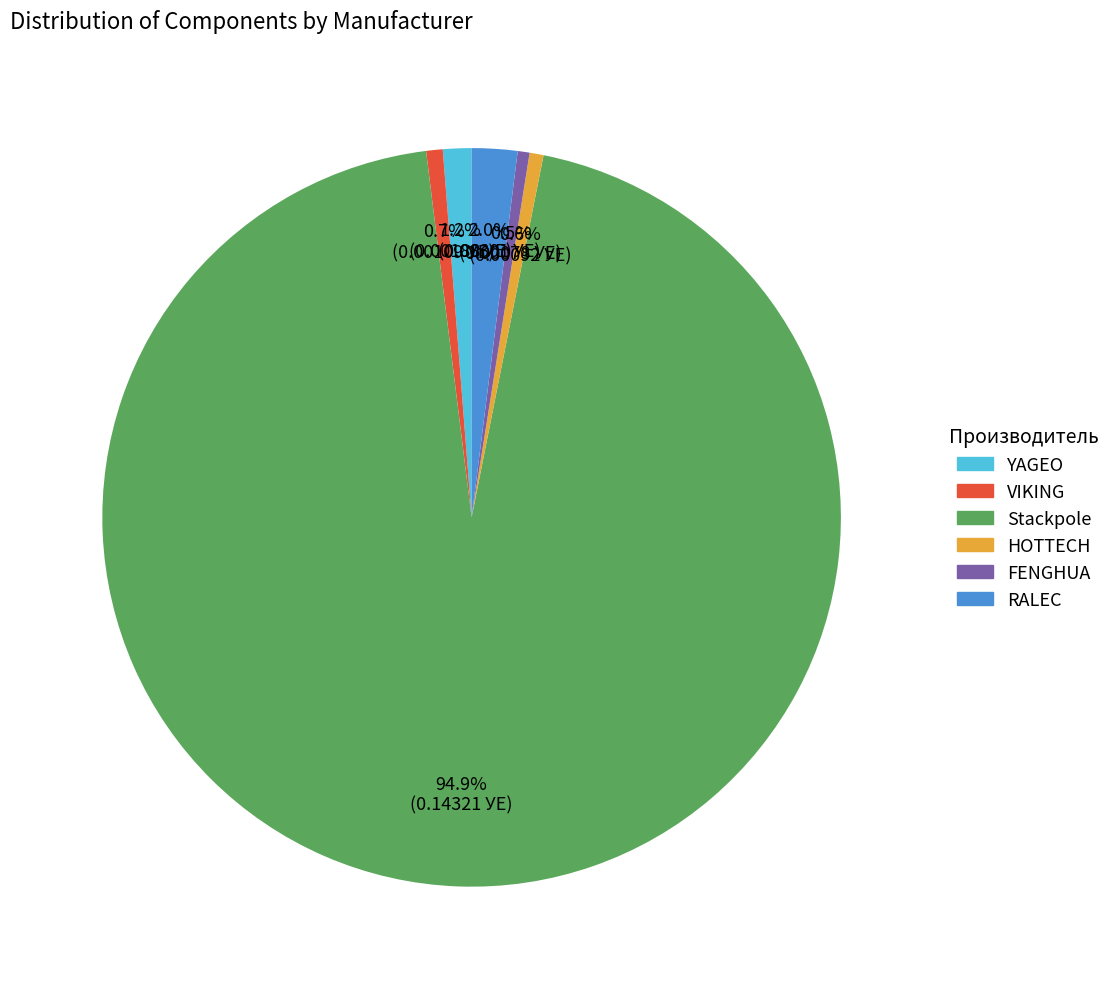

Which has a higher value, Stackpole or RALEC?

Stackpole